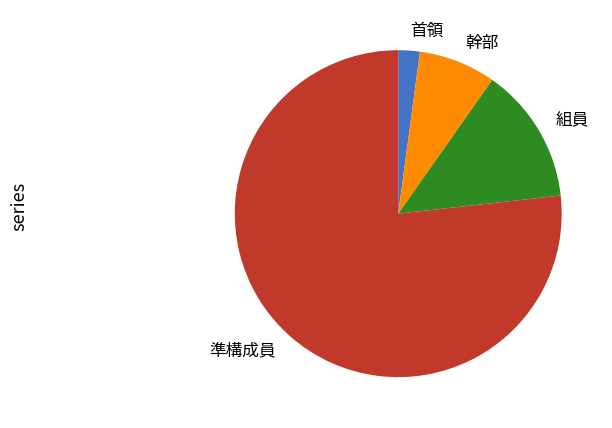

How many segments does this pie chart have?

4